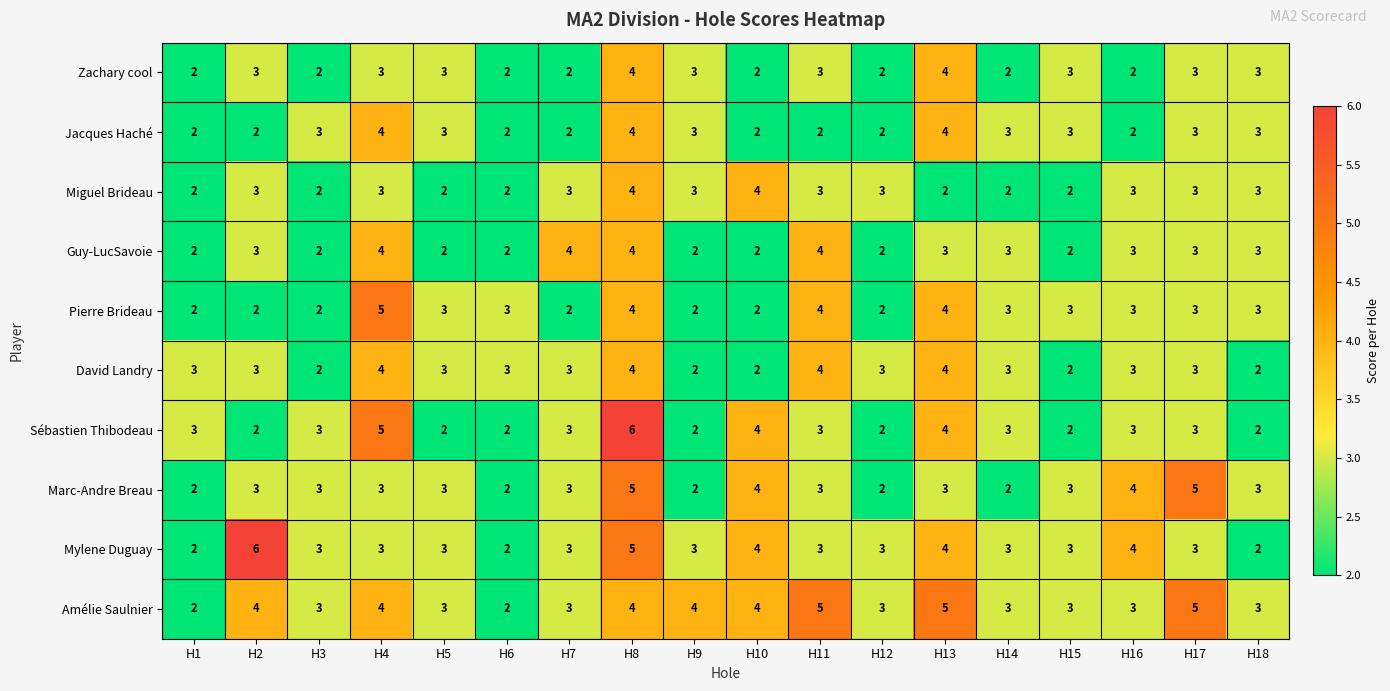

Count the number of categories in the chart.

18